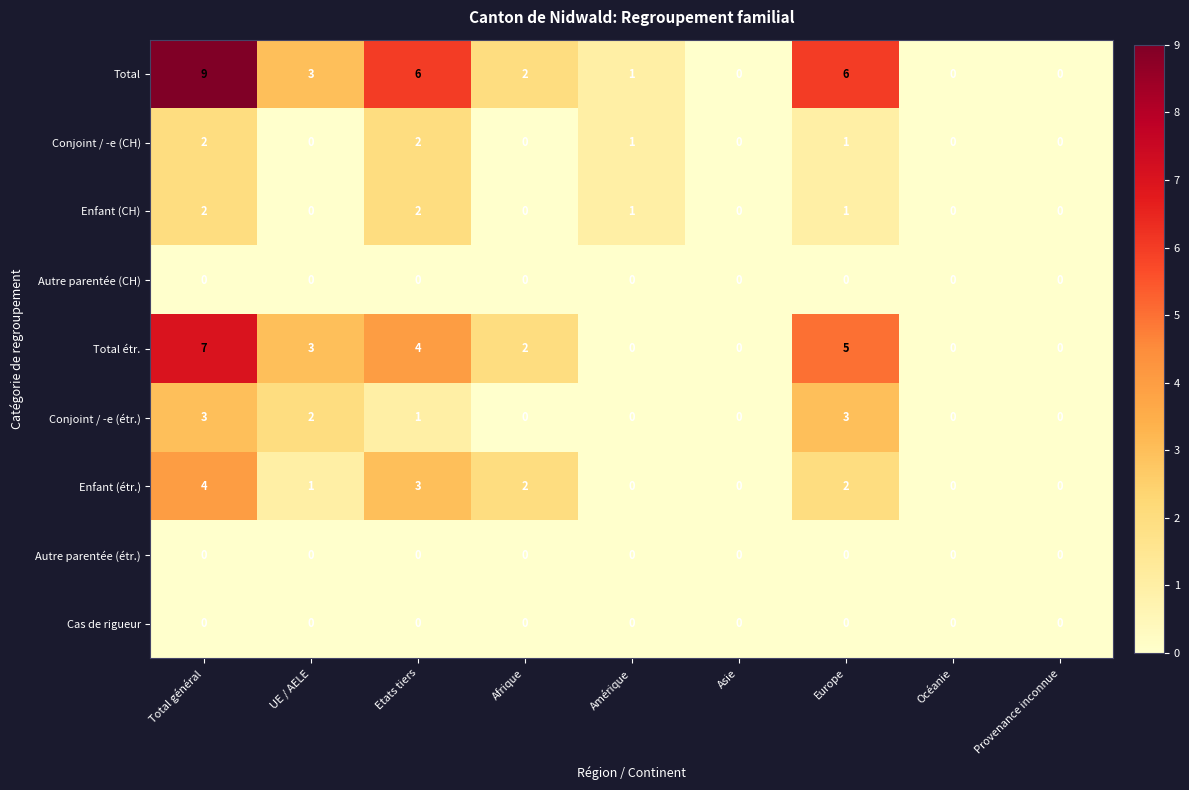

Count the number of categories in the chart.

9